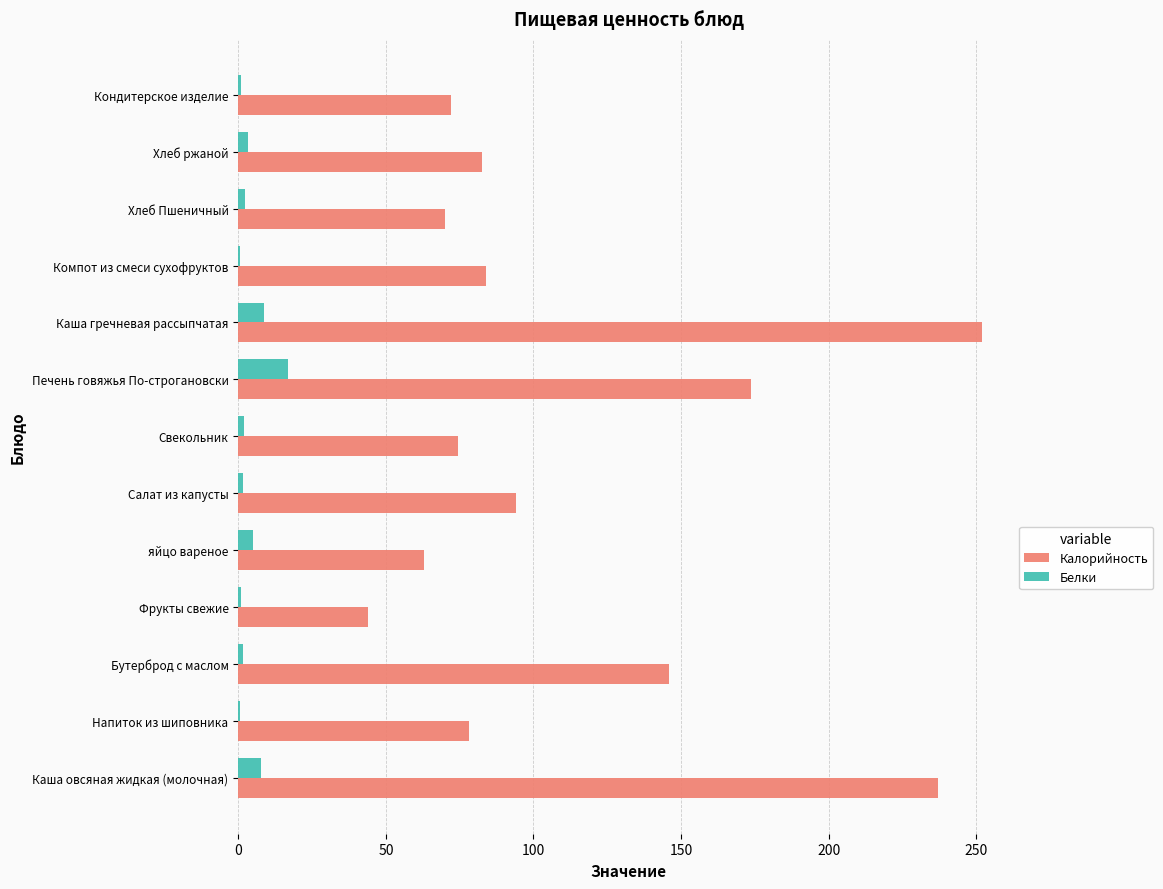

Is it true that Калорийность equals 251.8 at Каша гречневая рассыпчатая?

True